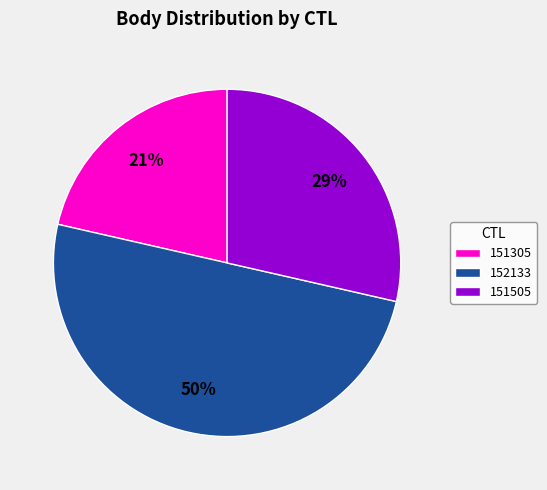

Is it true that 151305 is 21% of the pie?

True